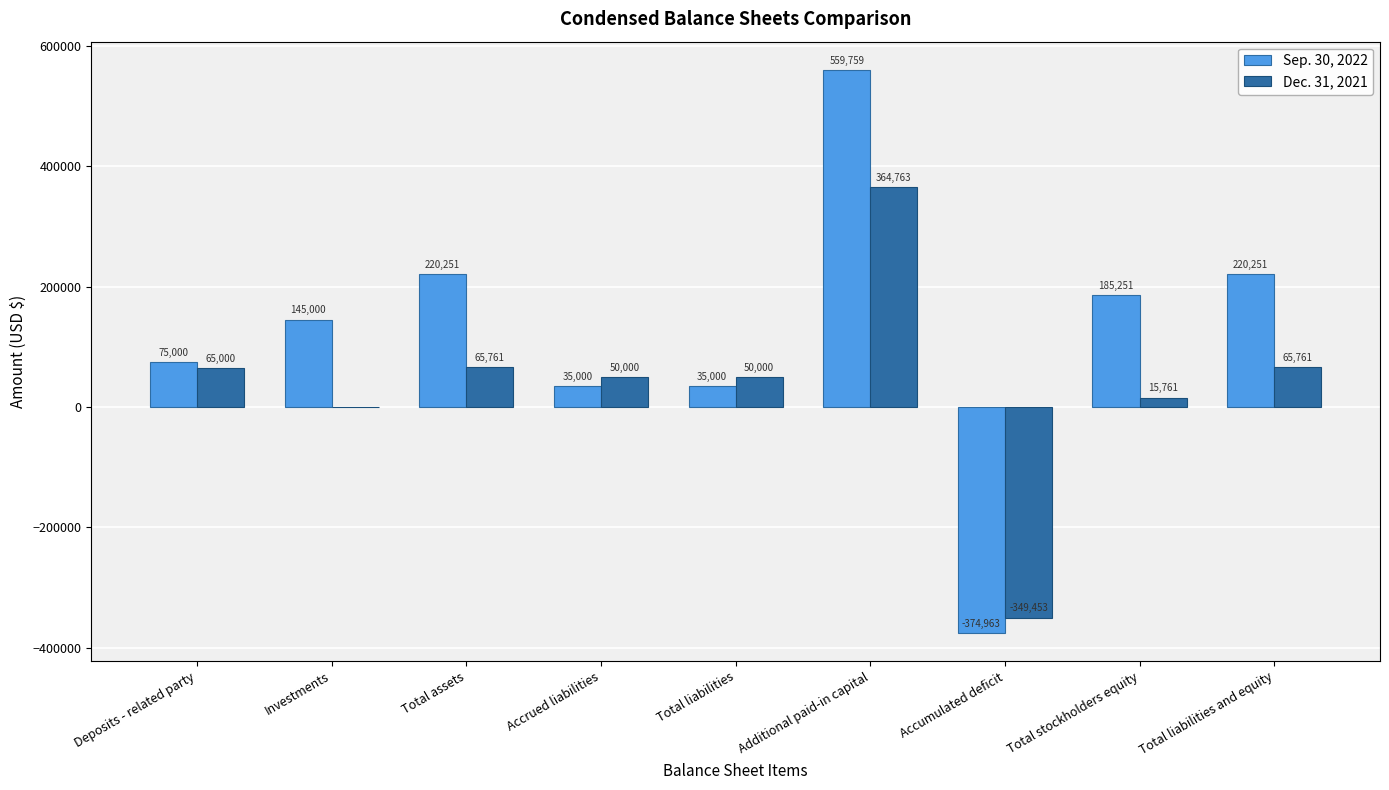

What is the sum of the Sep. 30, 2022 values at Accumulated deficit and Total liabilities?

-339963